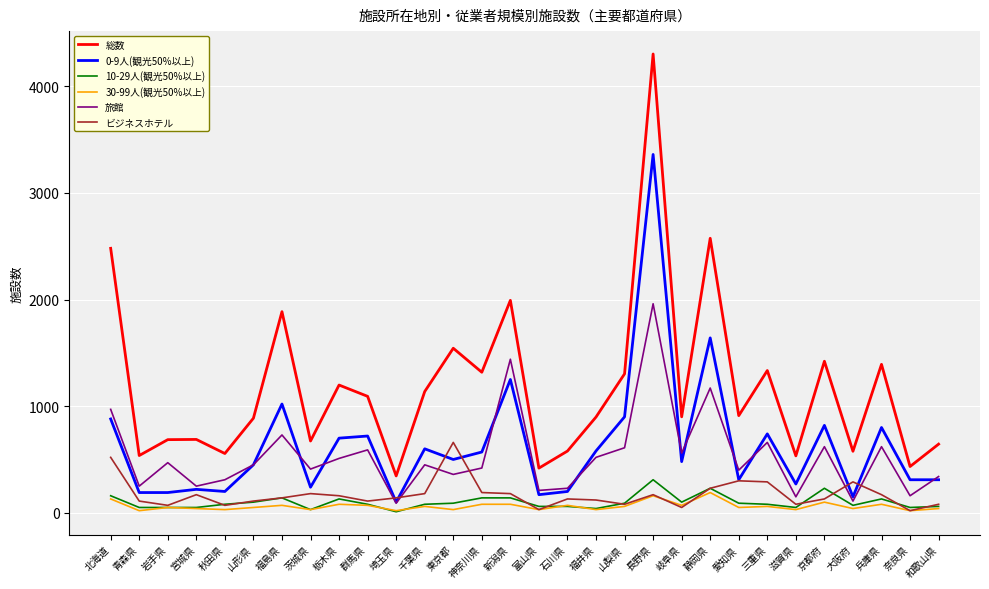

What is the difference between the maximum and second lowest values in the 10-29人(観光50%以上) series?

280